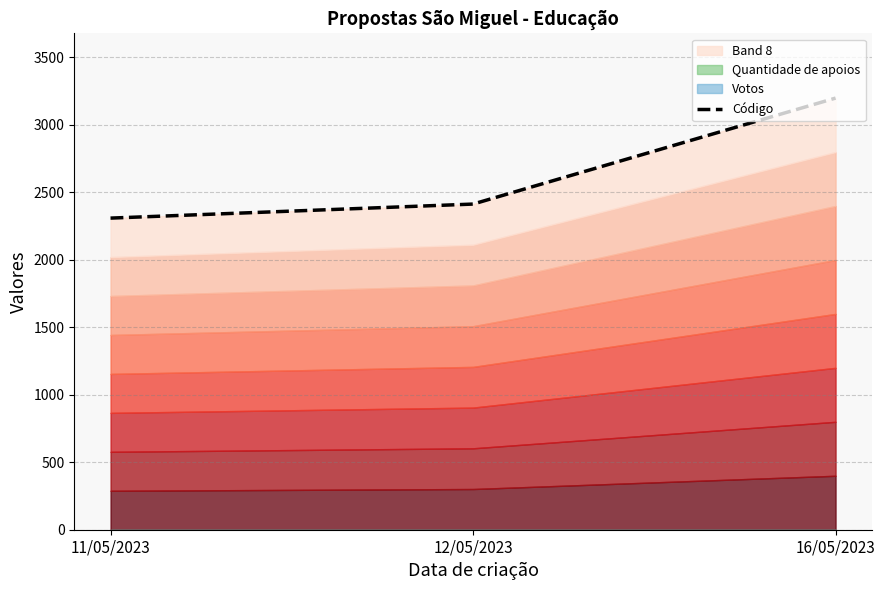

At which label does the data first exceed 2412?

16/05/2023